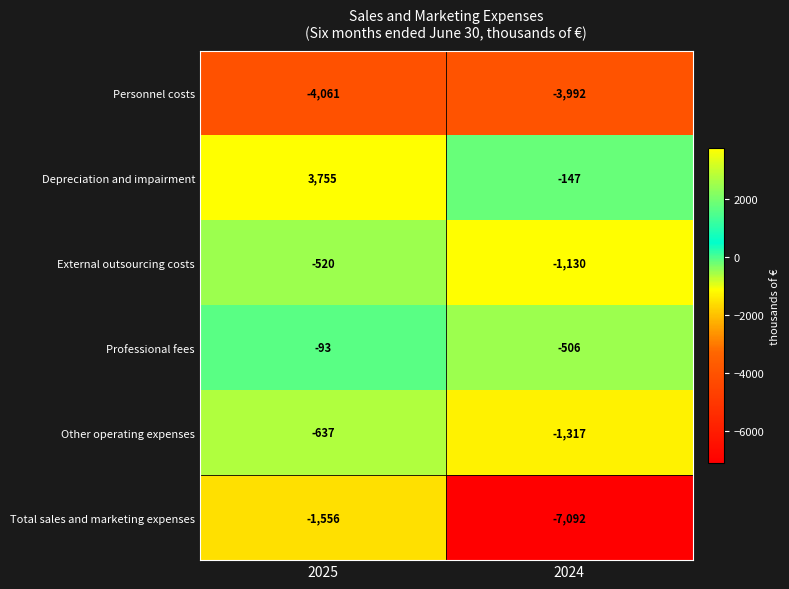

Is it true that Professional fees equals -22 at 2025?

False